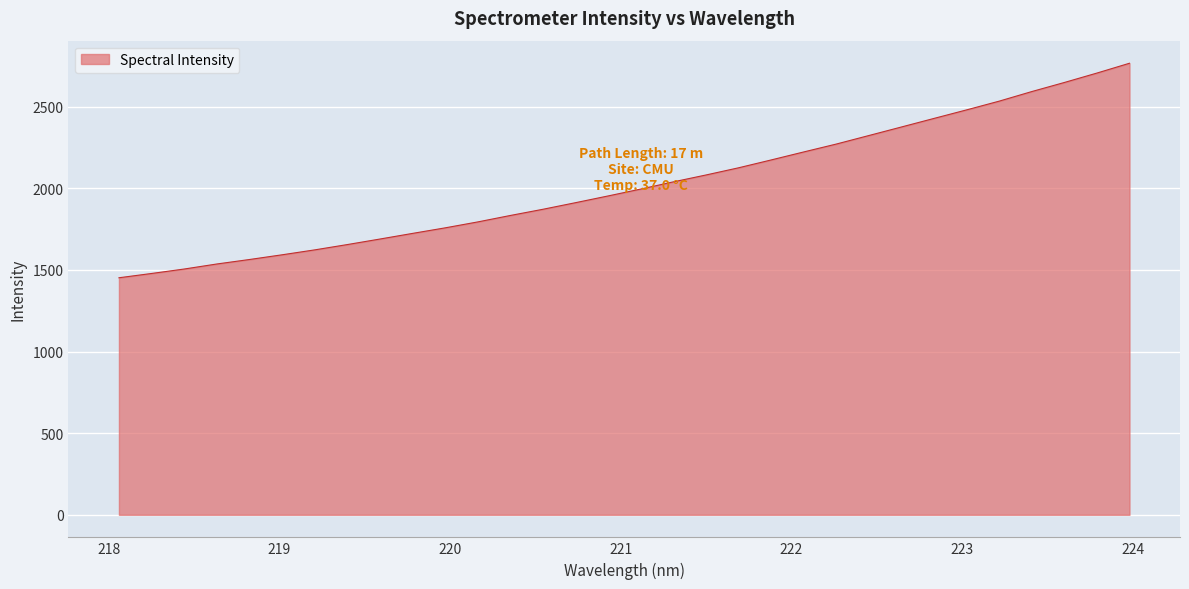

What is the difference between the maximum and minimum values?

1313.9